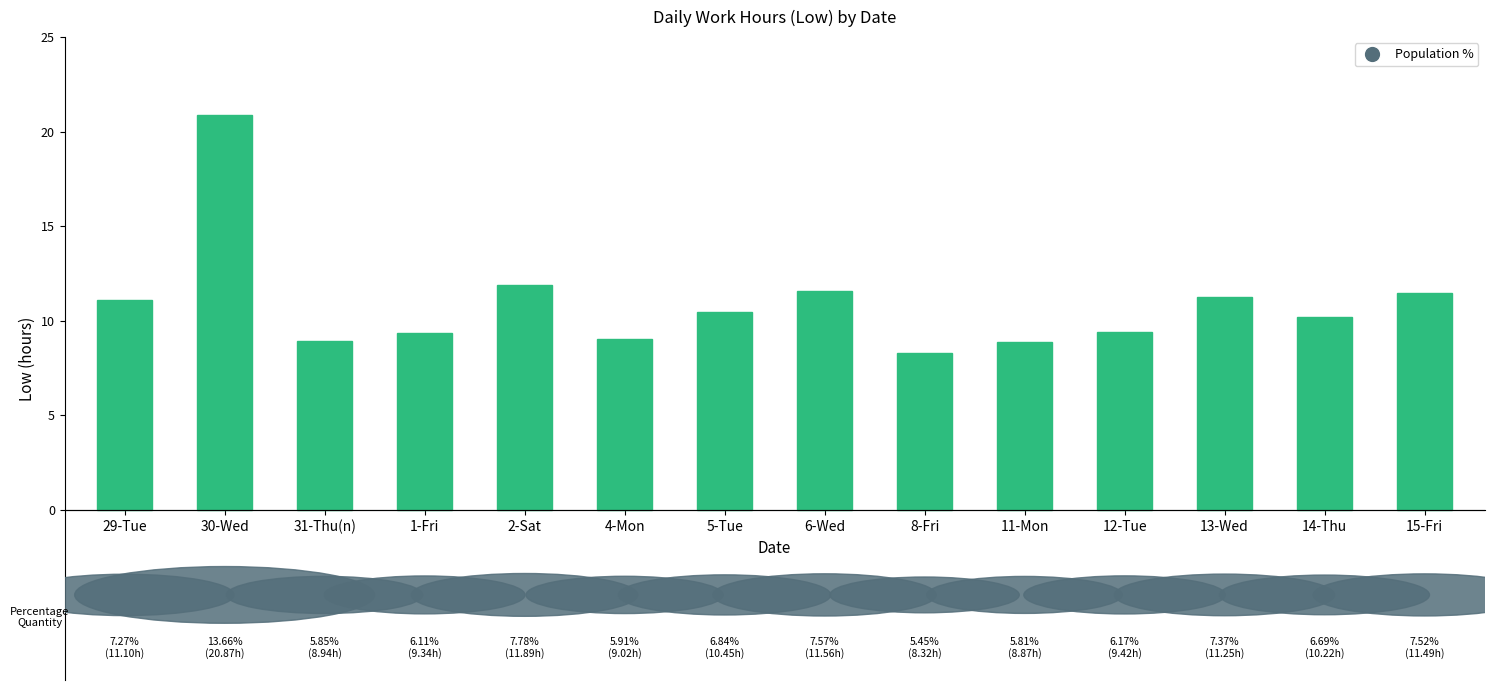

What is the maximum value shown in the chart?

20.9